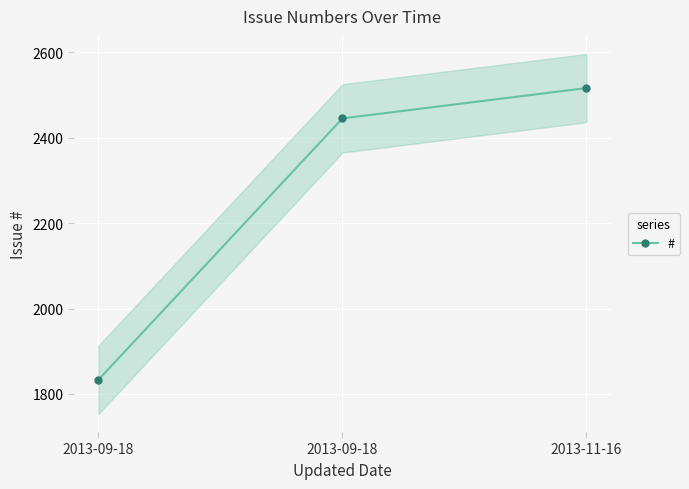

Reading left to right, what are all the values shown in this chart?

1833	2445	2516